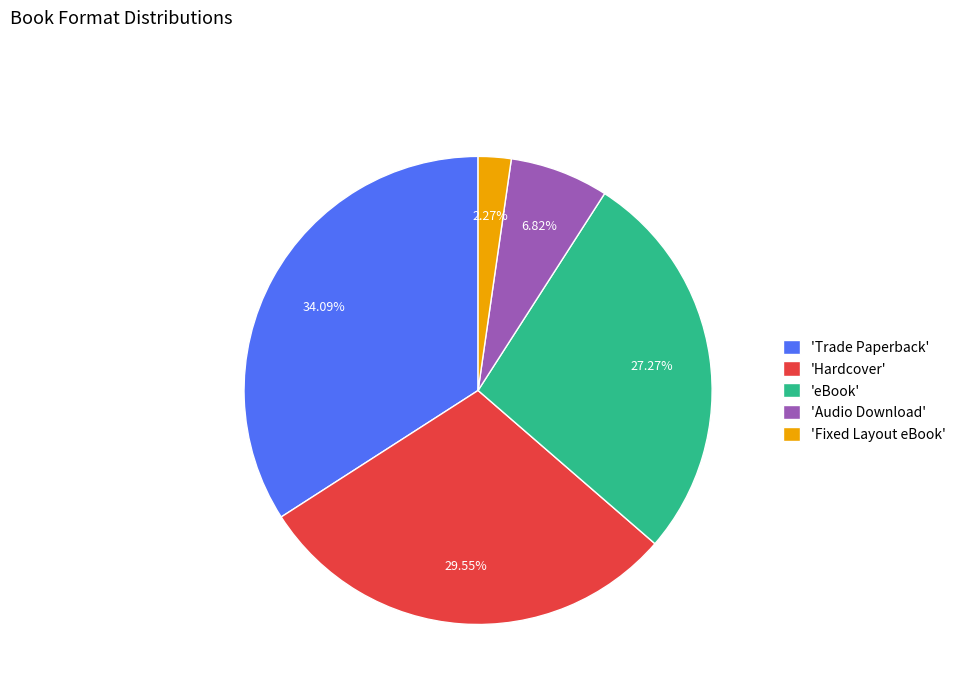

Which slice is the largest?

'Trade Paperback'